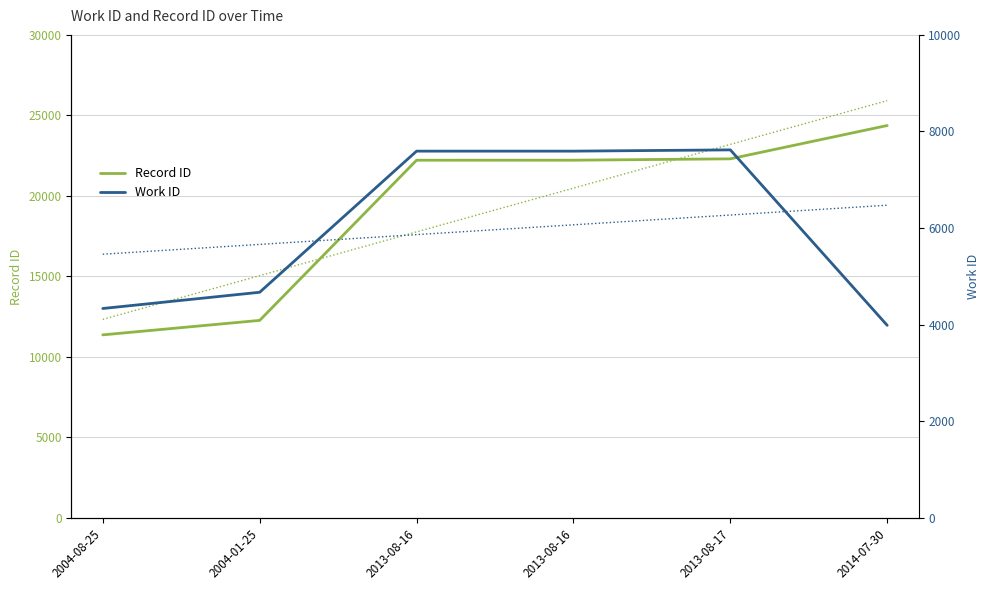

What is the label of the 1st point from the right?

2014-07-30